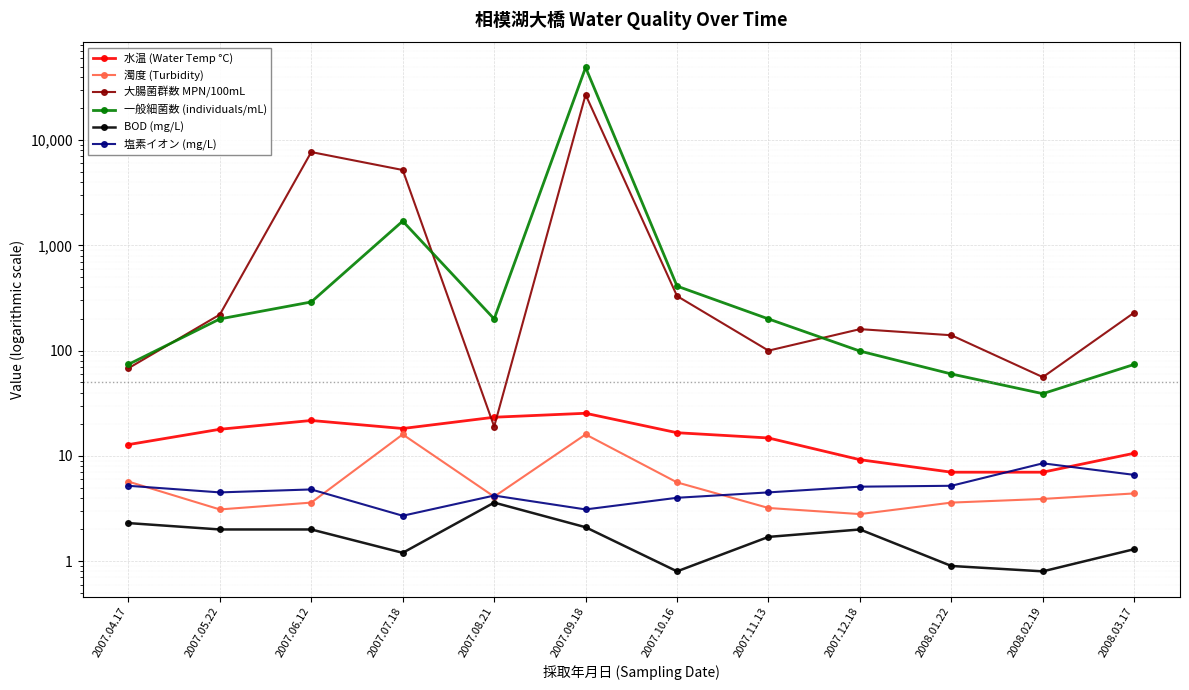

Is it true that 大腸菌群数 MPN/100mL equals 189.9 at 2008.01.22?

False